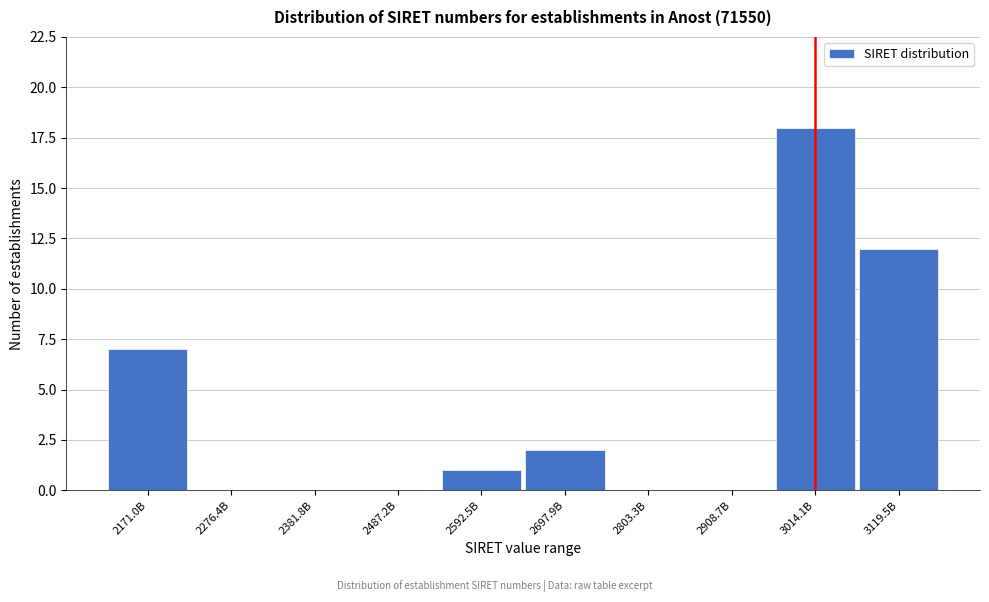

Reading left to right, transcribe all the data shown in this chart.

2171.0B=7	2276.4B=0	2381.8B=0	2487.2B=0	2592.5B=1	2697.9B=2	2803.3B=0	2908.7B=0	3014.1B=18	3119.5B=12